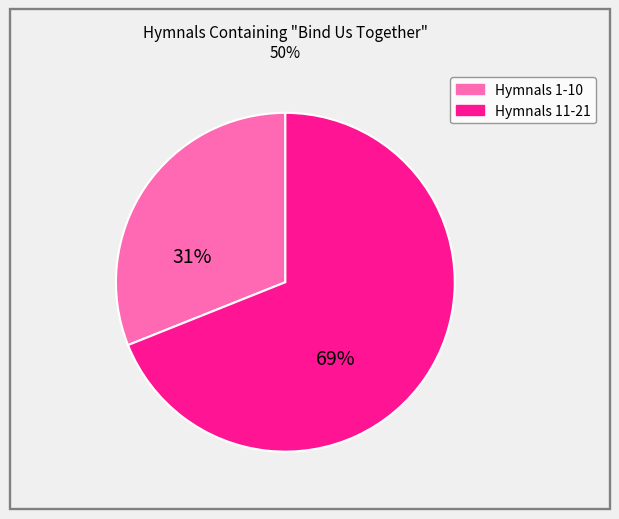

Does any single category account for the majority?

Yes